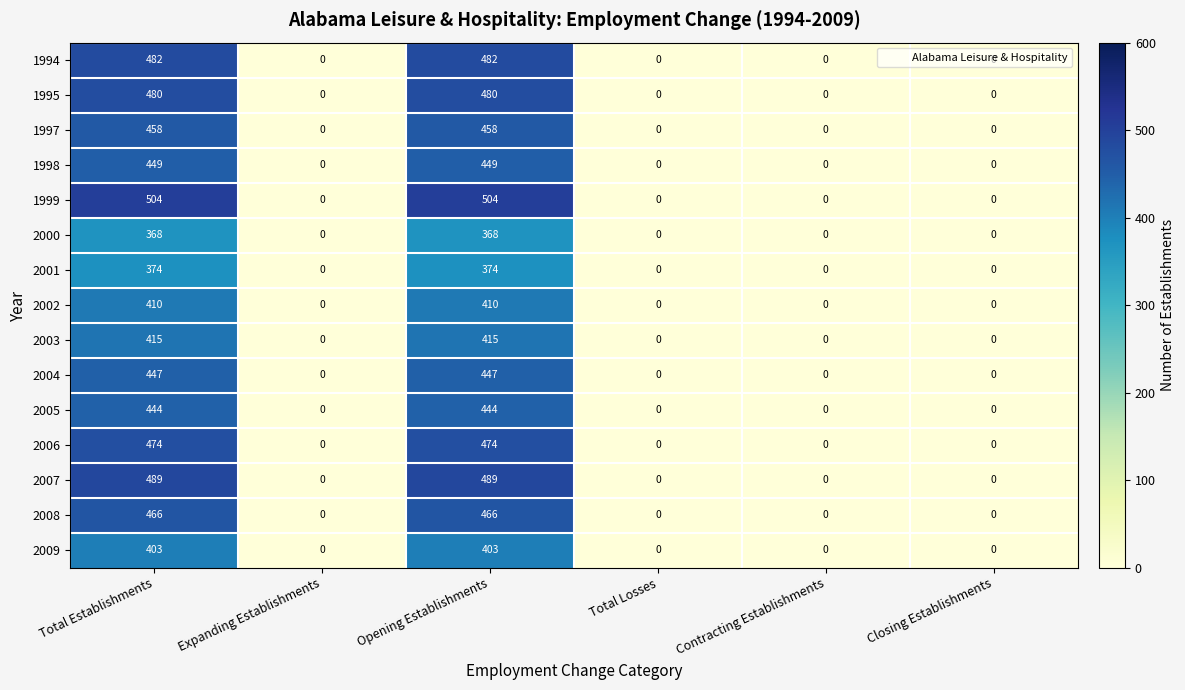

What is the difference between the 1999 values at Expanding Establishments and Opening Establishments?

504